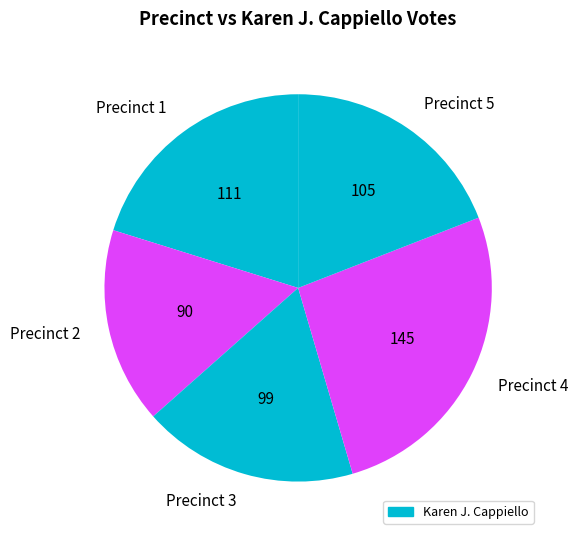

Combined, do Precinct 3 and Precinct 4 account for over 50%?

No